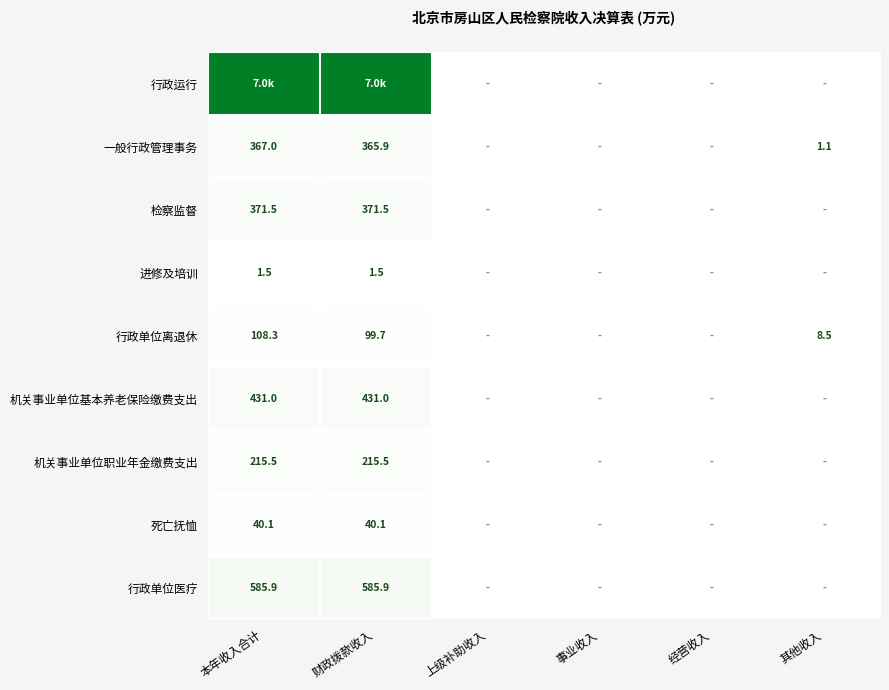

The 行政单位医疗 series shows 585.9 at 财政拨款收入. True or false?

True